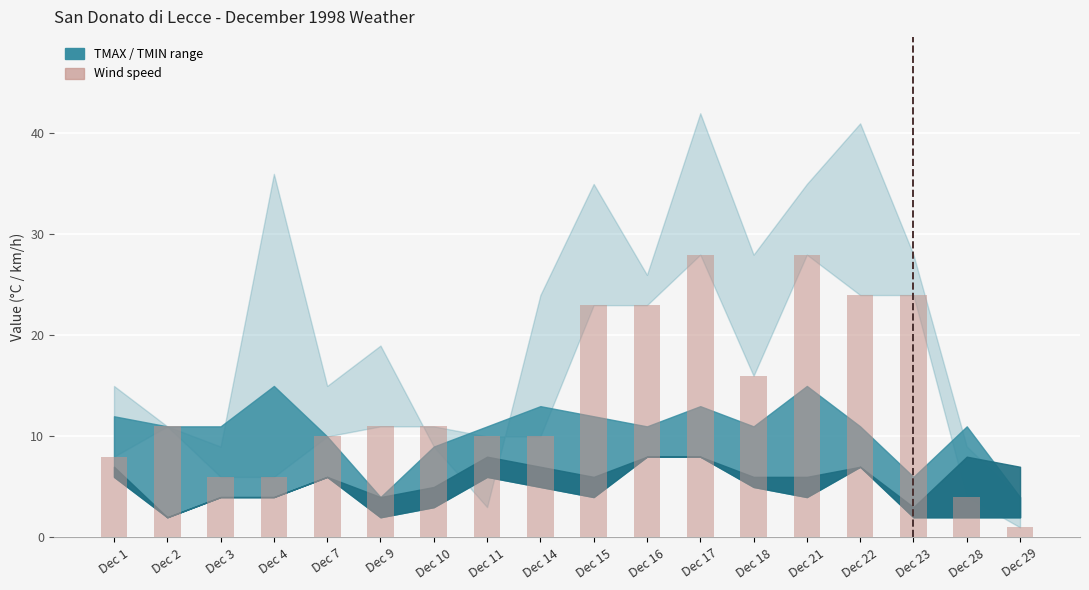

What is the difference between the values at Dec 15 and Dec 3?

17